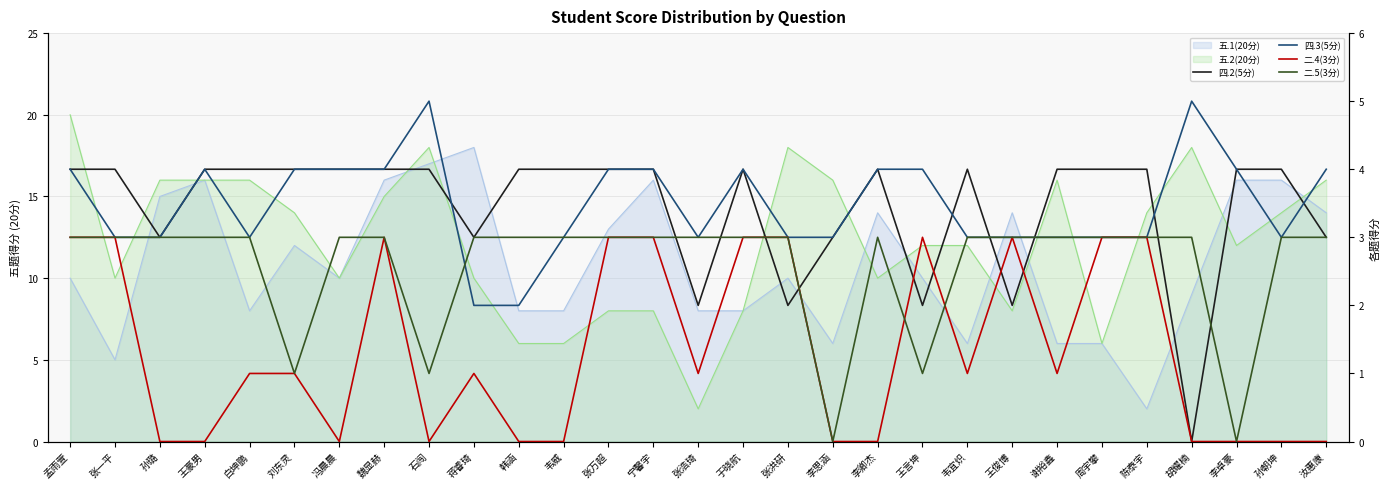

What is the difference between the highest and lowest values at 蒋睿琦?

2